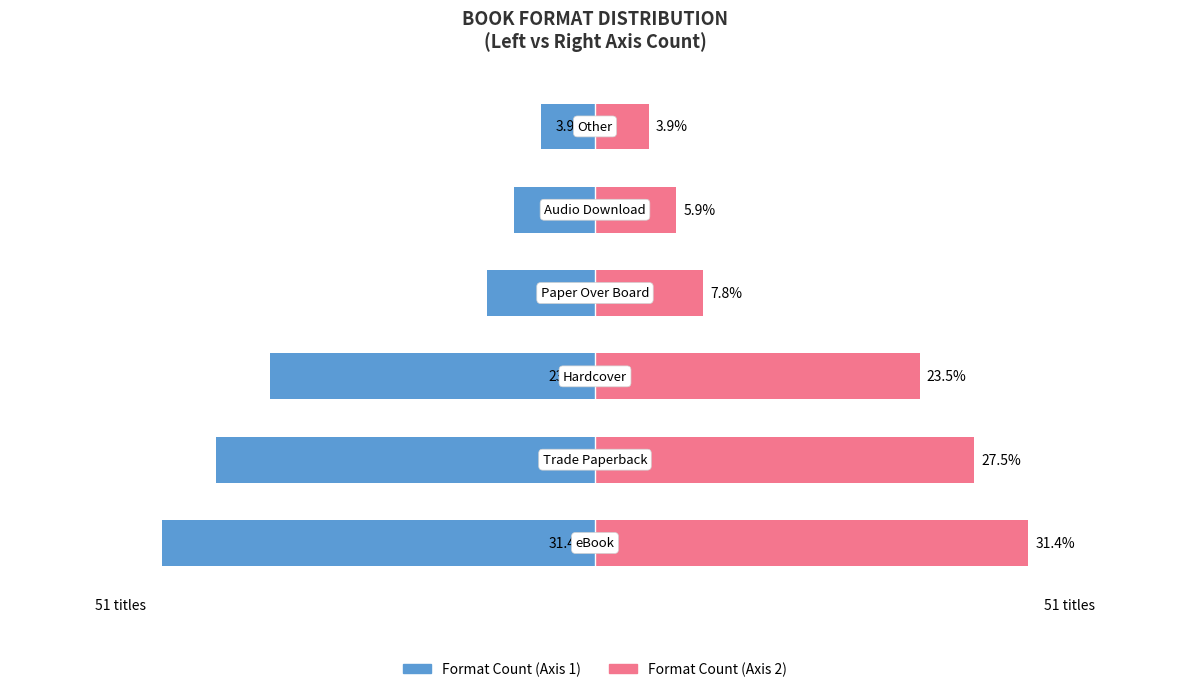

What is the value of the Format Count (right) bar at the 2nd from the left?

27.5